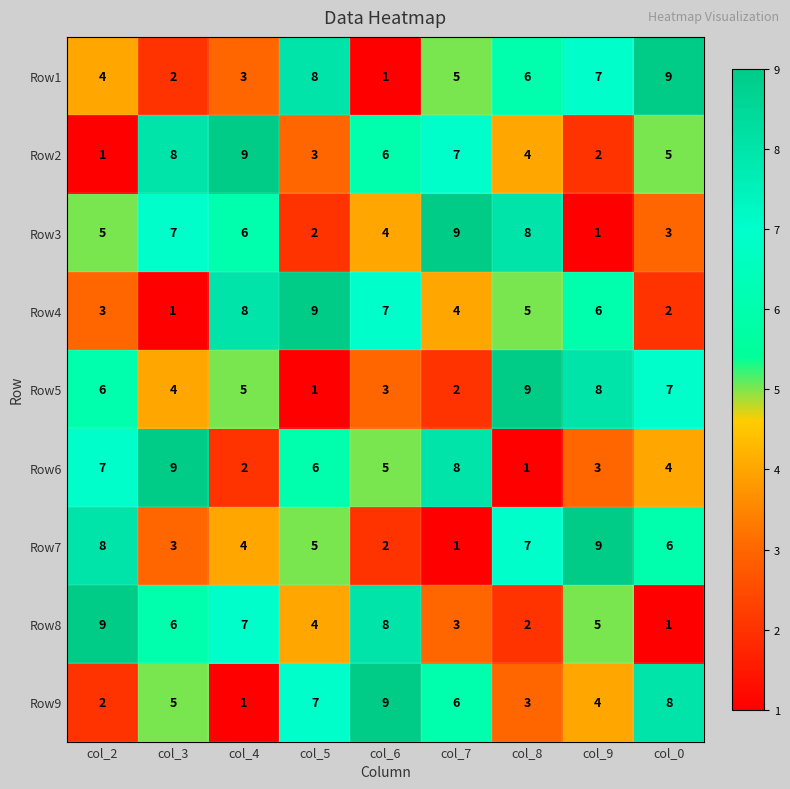

What is the smallest value displayed?

1